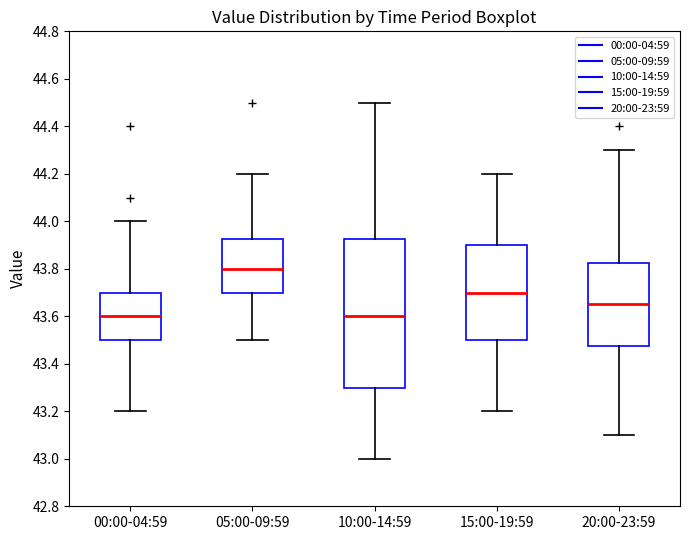

Comparing the boxes themselves (not the whiskers), which one is the tallest?

10:00-14:59